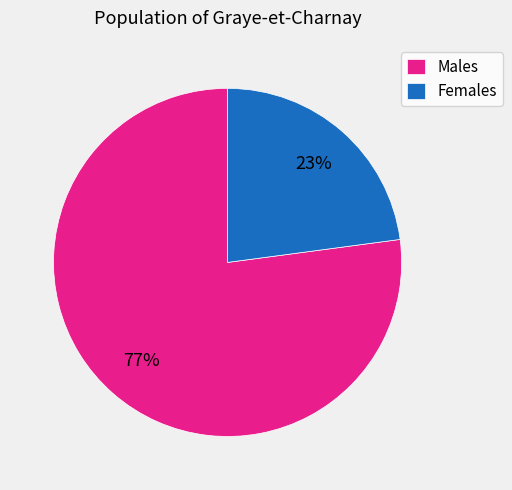

To the nearest percent, what portion does Females represent?

23%